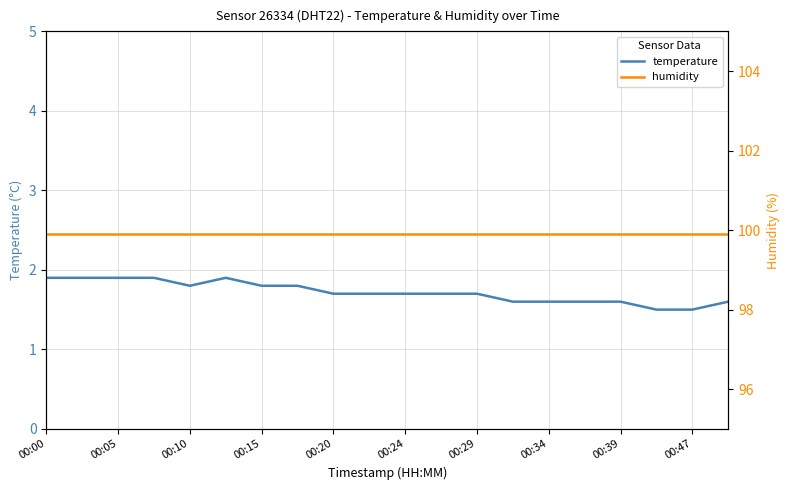

True or false: temperature has a value of 0.7 at 00:05.

False